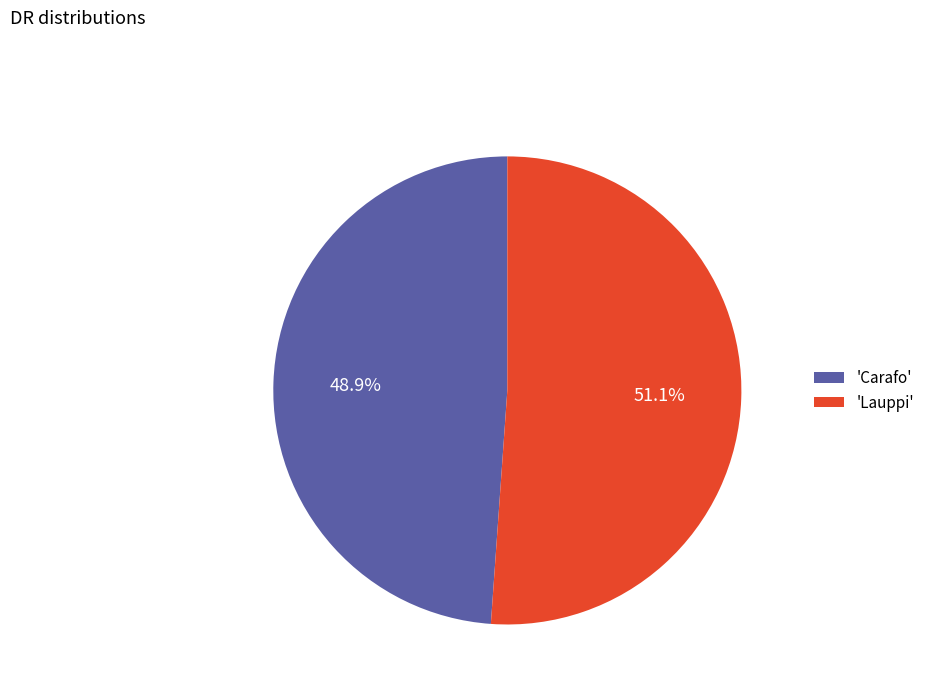

Which slice is the largest?

'Lauppi'